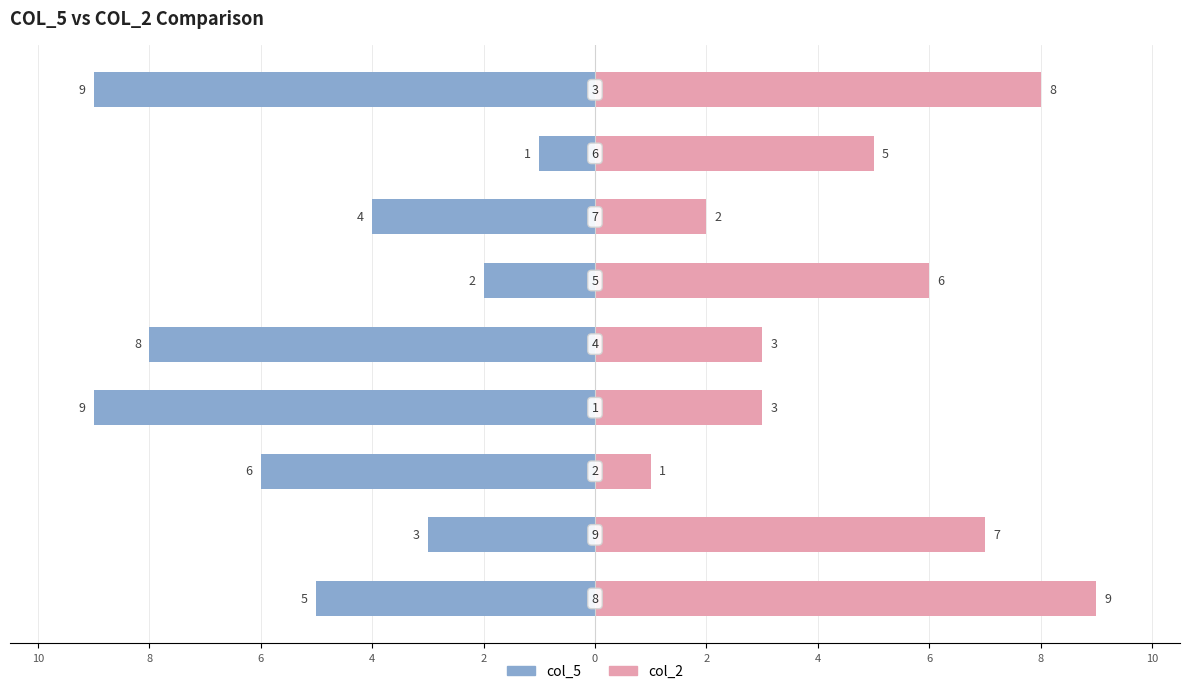

Which series has the largest range (max minus min)?

col_5